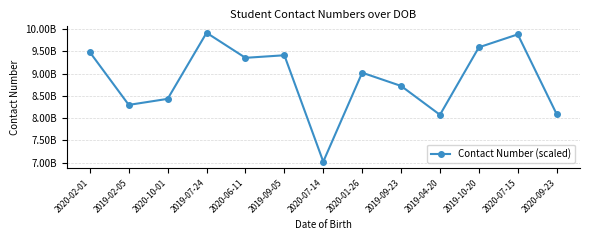

Is it true that the value at 2020-01-26 is 2317342782?

False